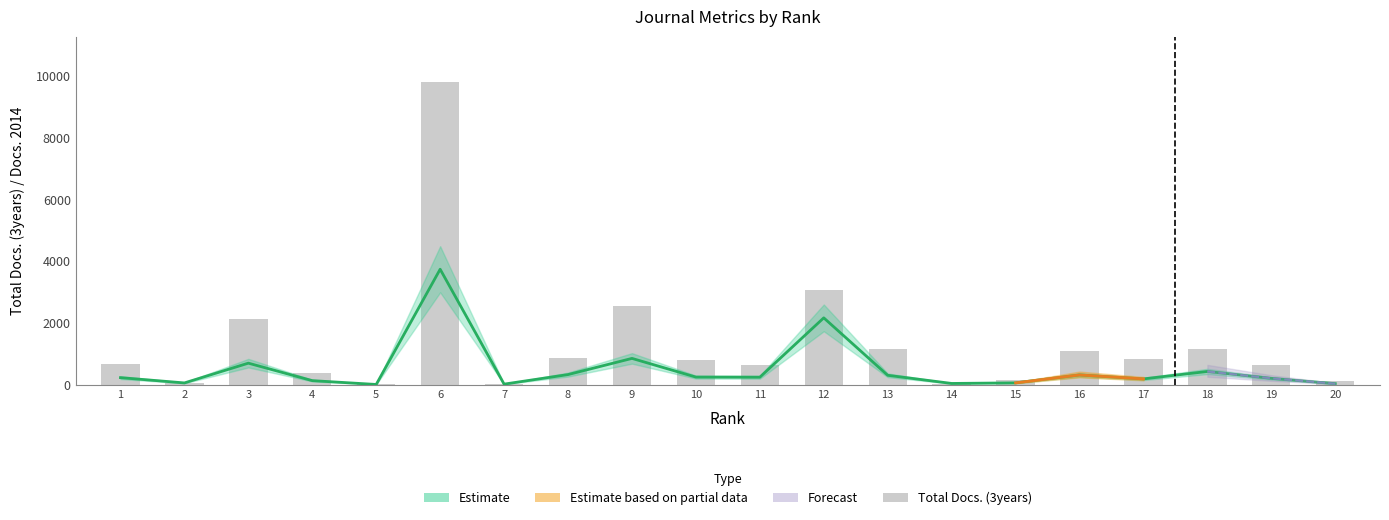

What is the average value?

1306